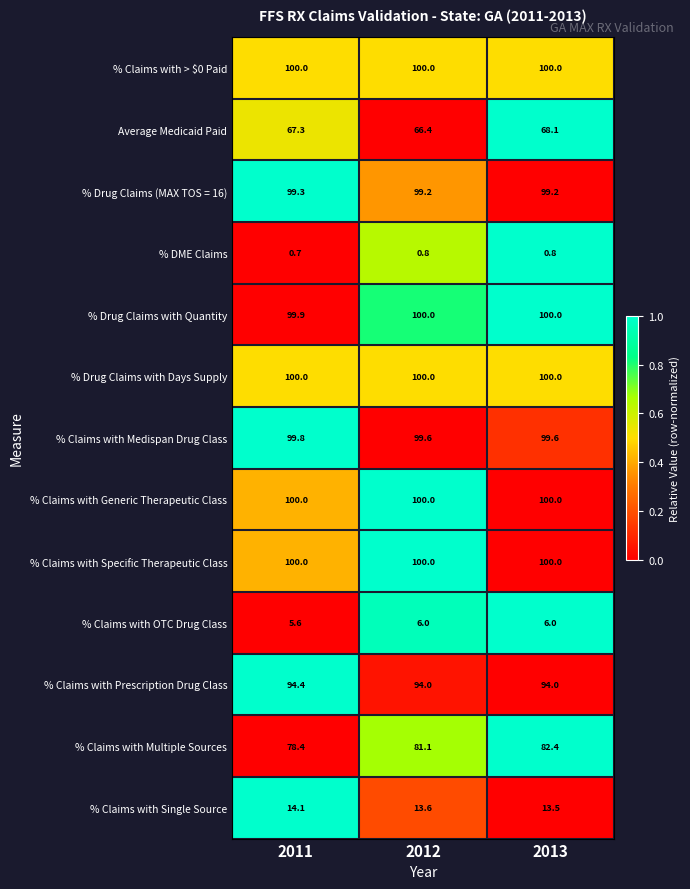

What is the spread (max minus min) of values at 2012?

99.2